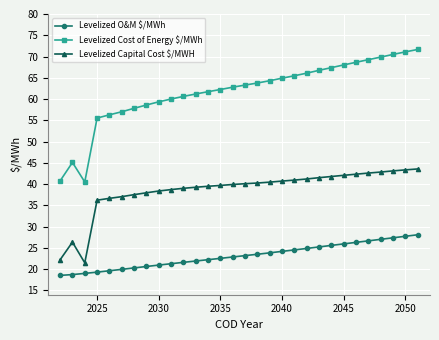

What is the maximum value shown in the chart?

71.7